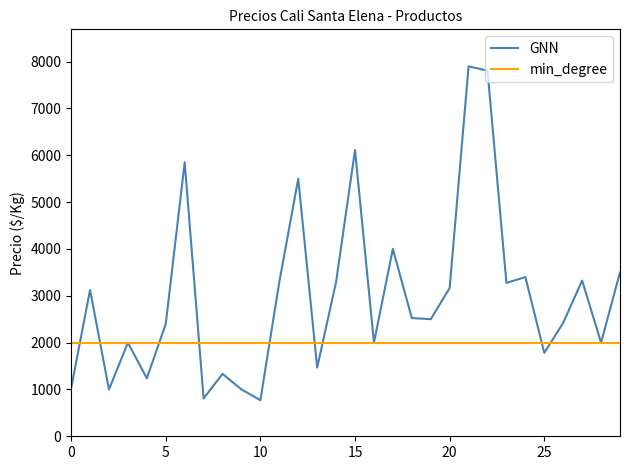

What is the lowest value of the GNN series?

771